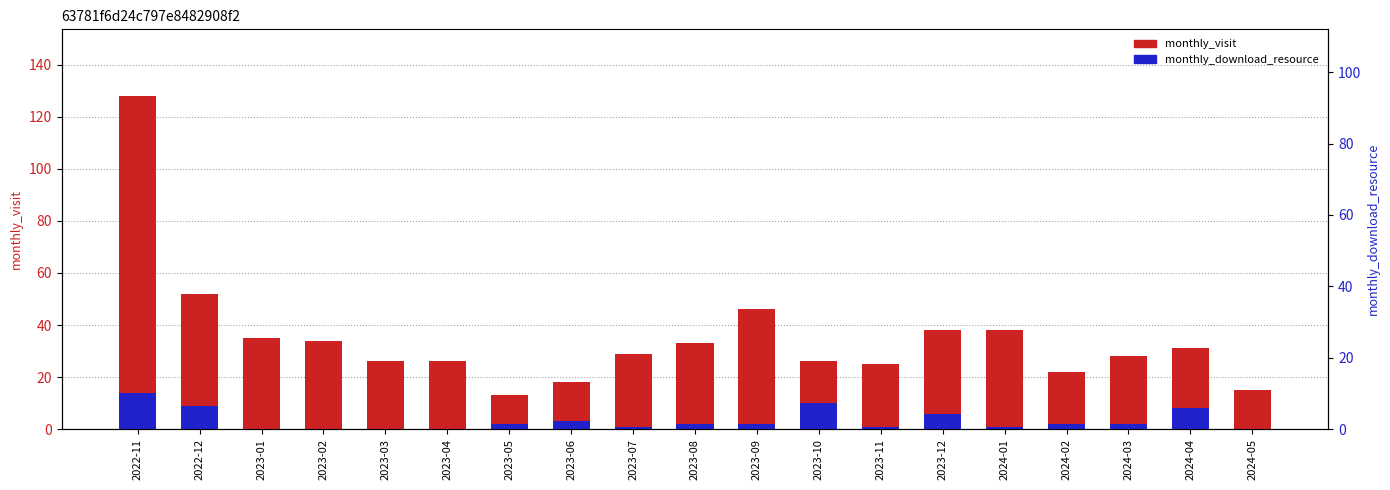

Which series has the widest spread of values?

monthly_visit